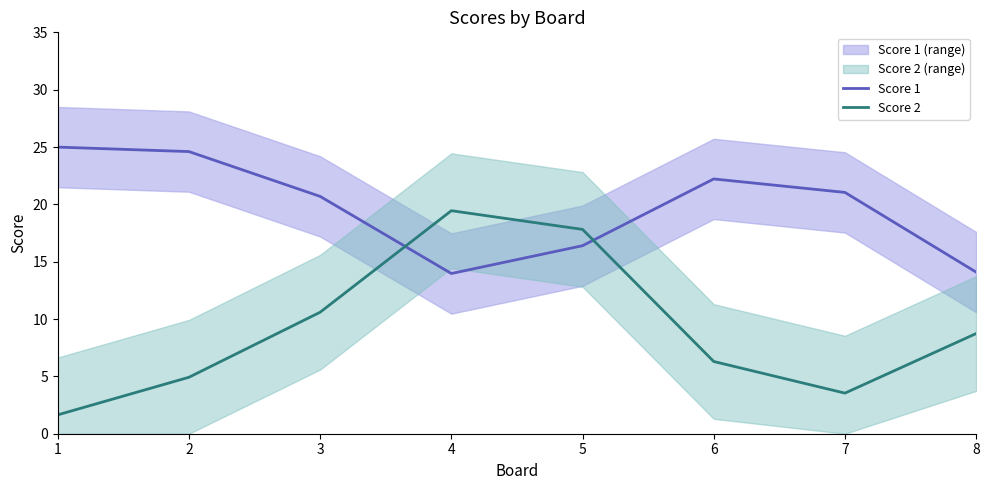

What is the approximate value of Score 1 at 3?

20.7